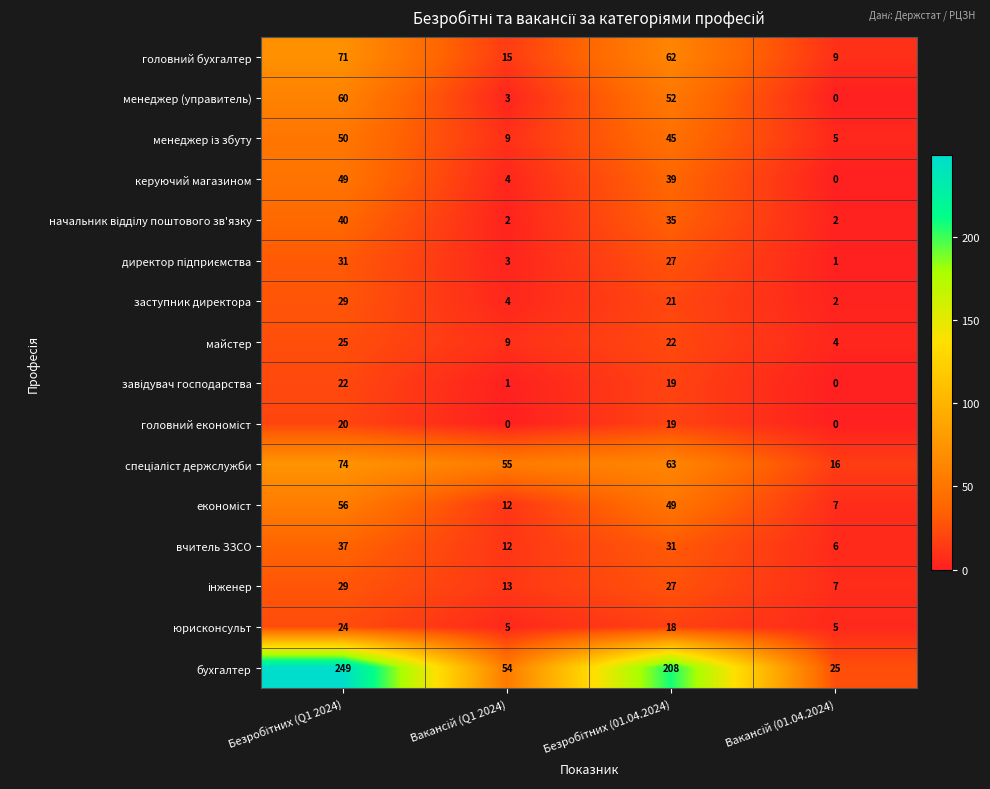

Which series has the largest total across all categories?

бухгалтер